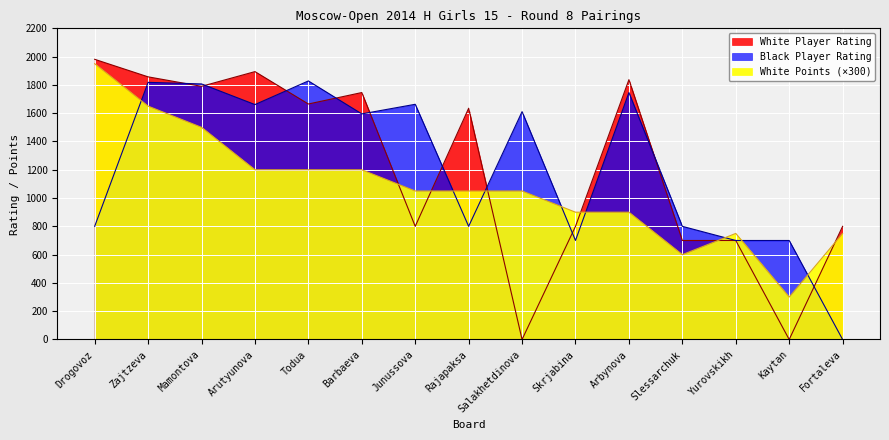

How many data points does each series have?

15